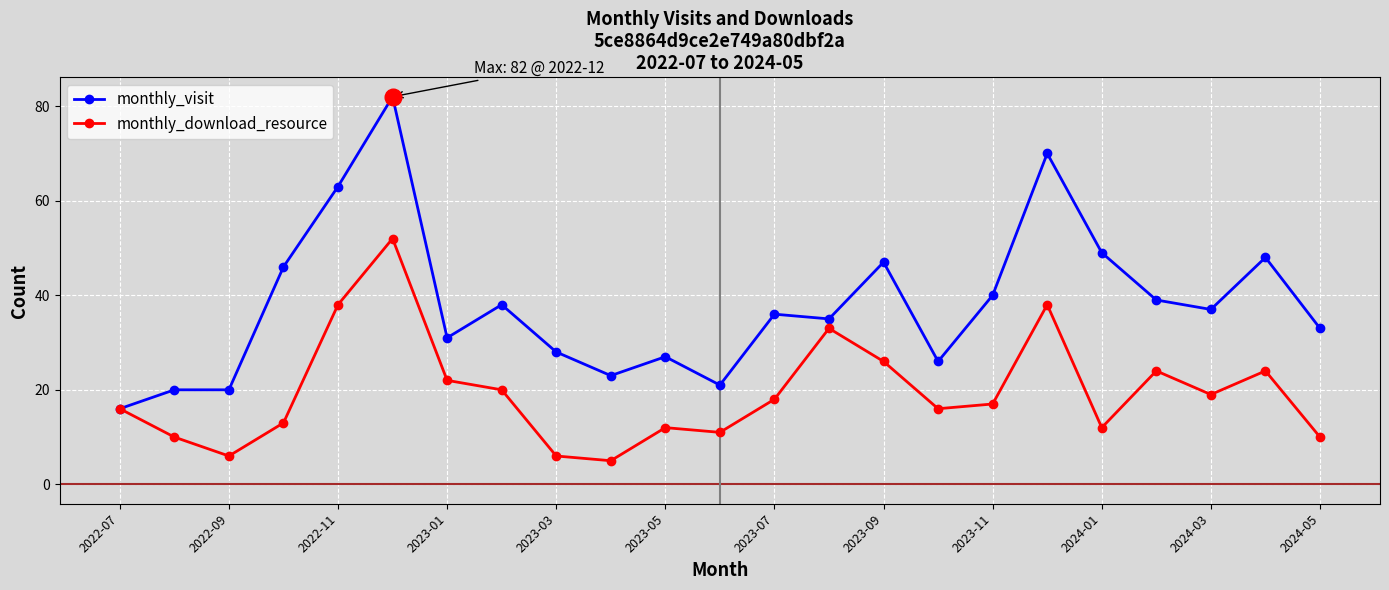

Rank the series by their maximum value, from highest to lowest.

monthly_visit, monthly_download_resource